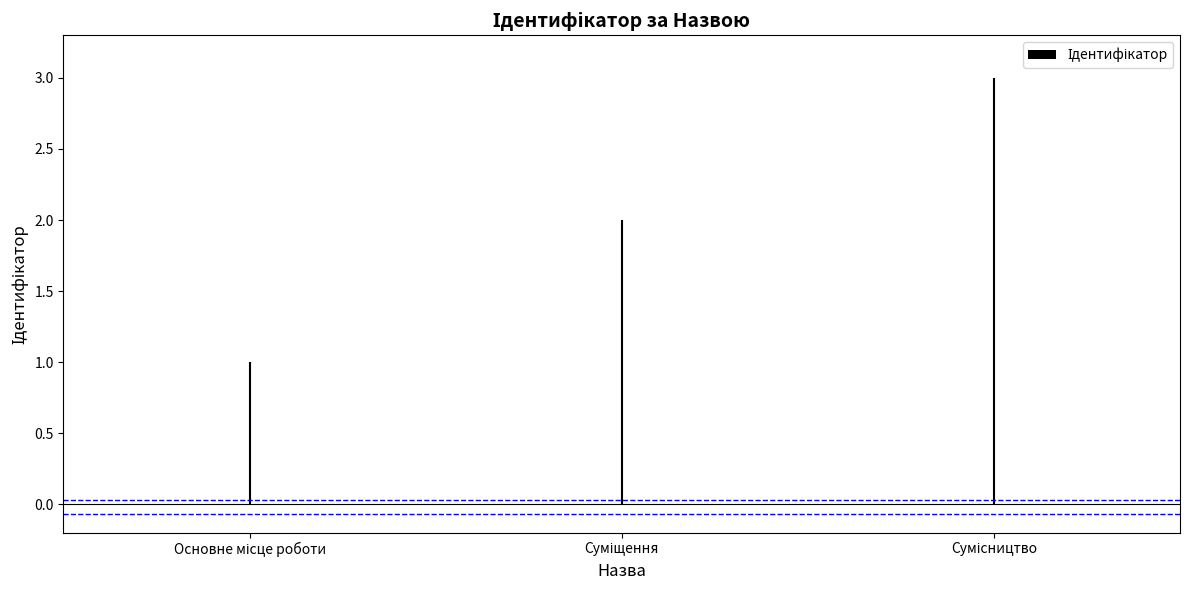

What is the label of the 1st bar from the right?

Сумісництво